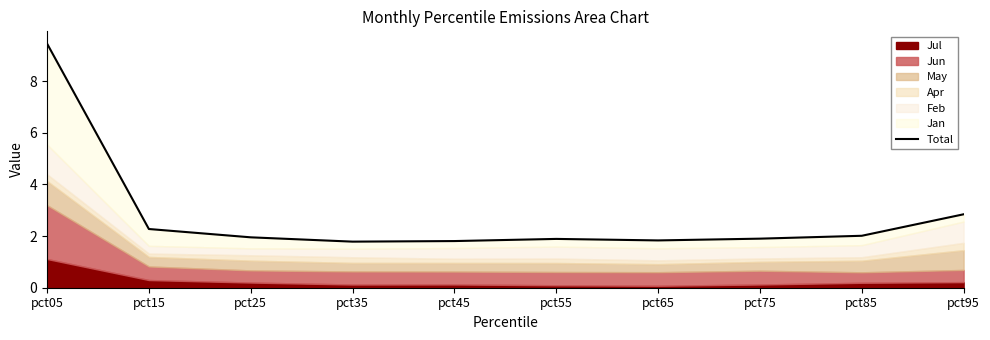

Reading right to left, what are all the values shown in this chart?

pct95=2.8	pct85=2.0	pct75=1.9	pct65=1.8	pct55=1.9	pct45=1.8	pct35=1.8	pct25=2.0	pct15=2.3	pct05=9.5